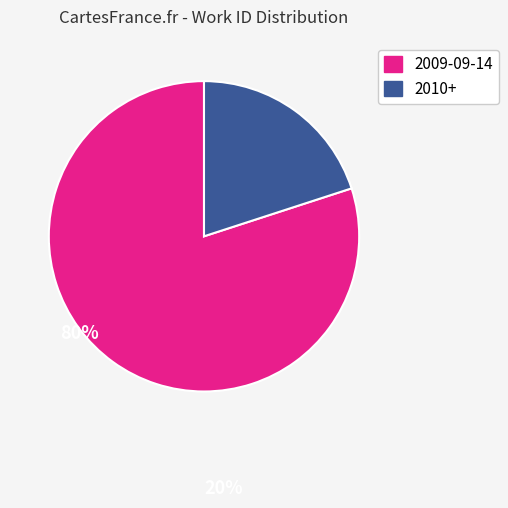

Does any single category account for the majority?

Yes